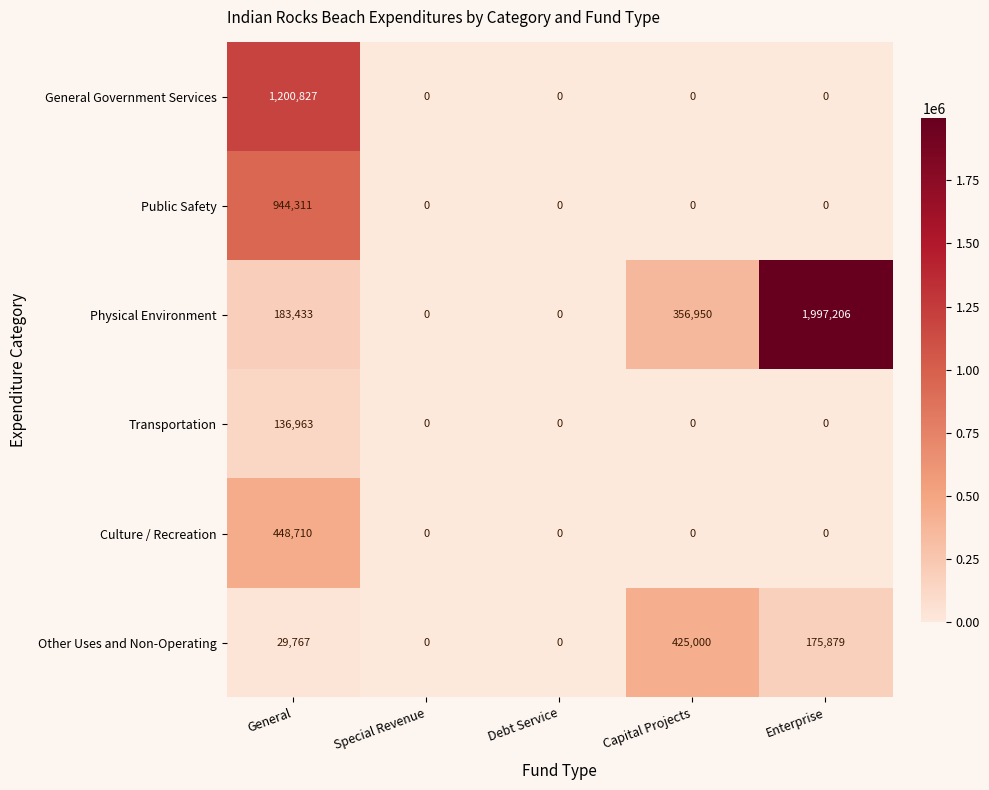

What is the difference between the second highest and minimum values in the Other Uses and Non-Operating series?

175879